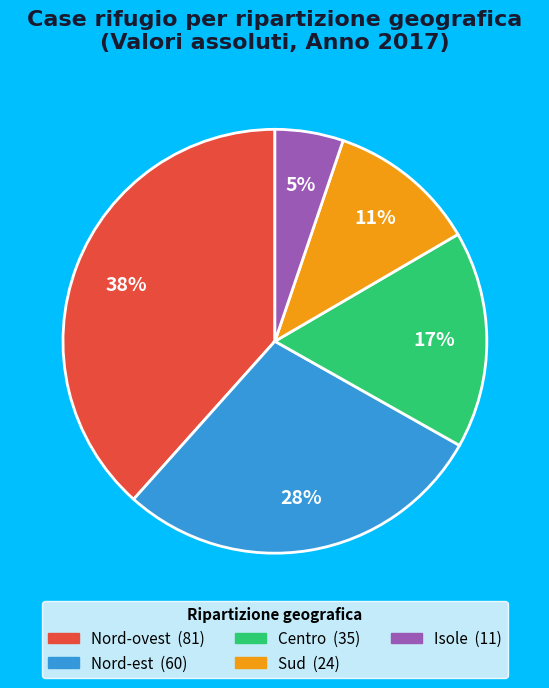

What percentage is the Sud slice, to the nearest percent?

11%